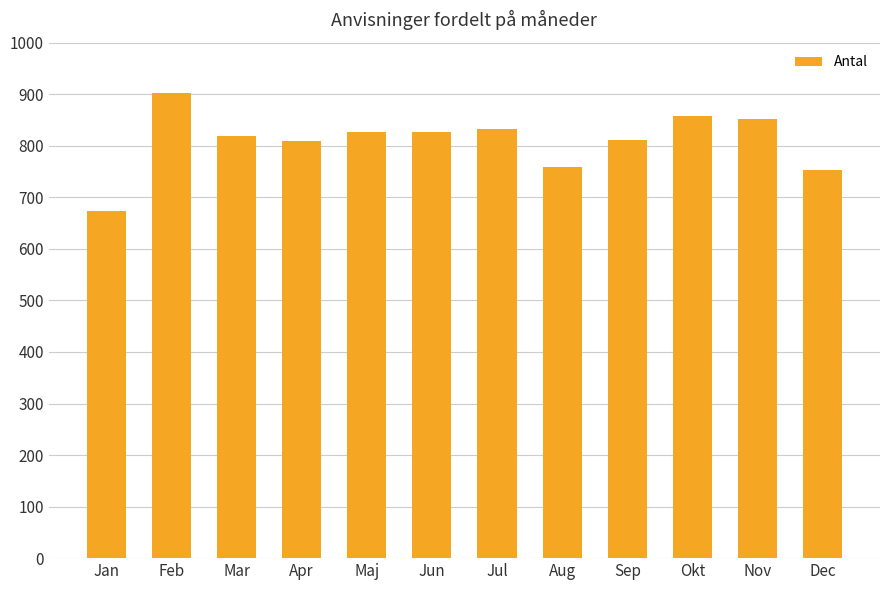

True or false: the data shows 1423 at Nov.

False